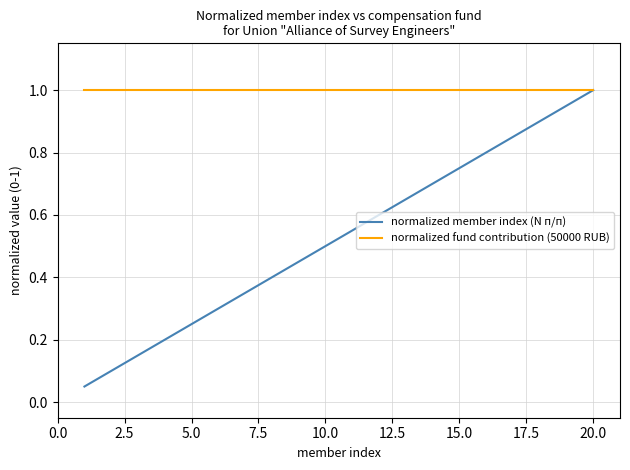

At how many categories does at least one series exceed 0?

20